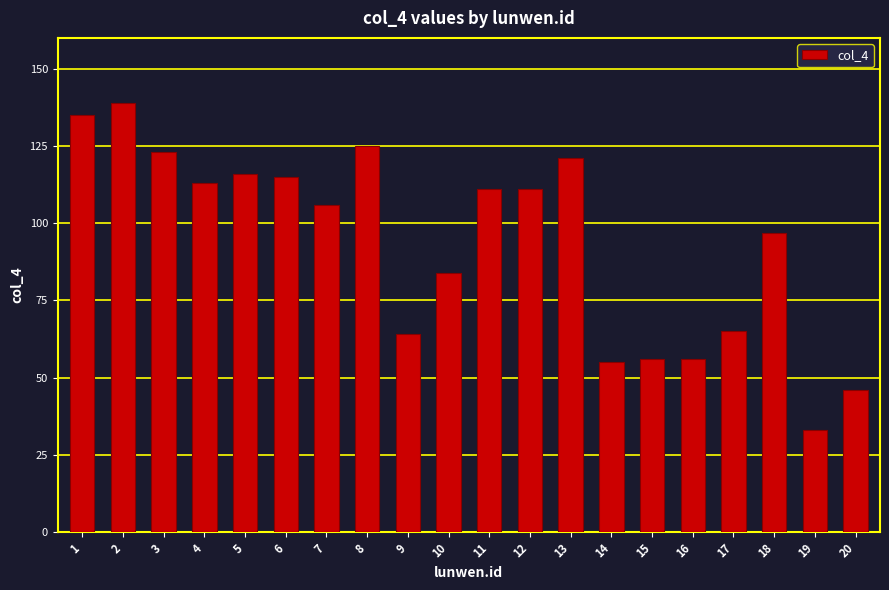

How many data points are less than 111?

10